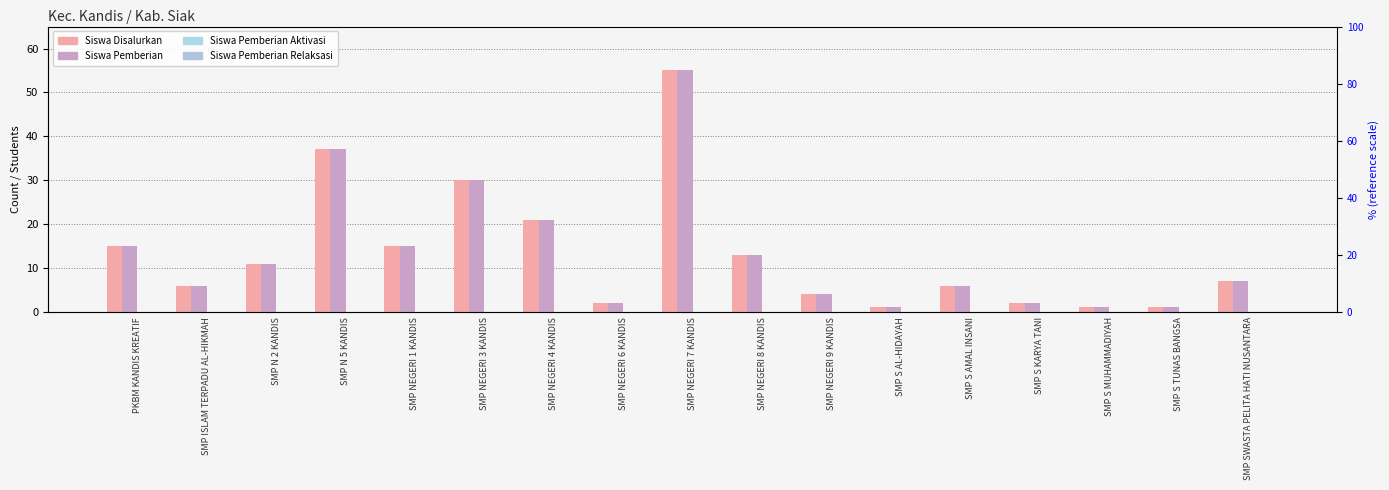

At which category does the chart reach its minimum across all series?

PKBM KANDIS KREATIF